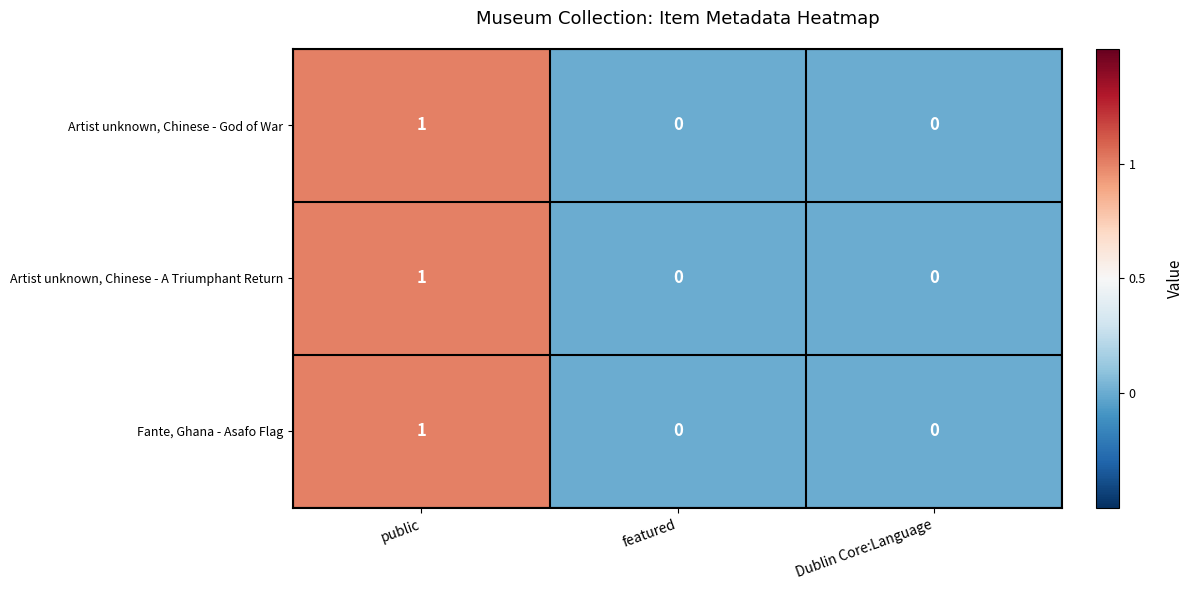

What is the total value across all series at public?

3